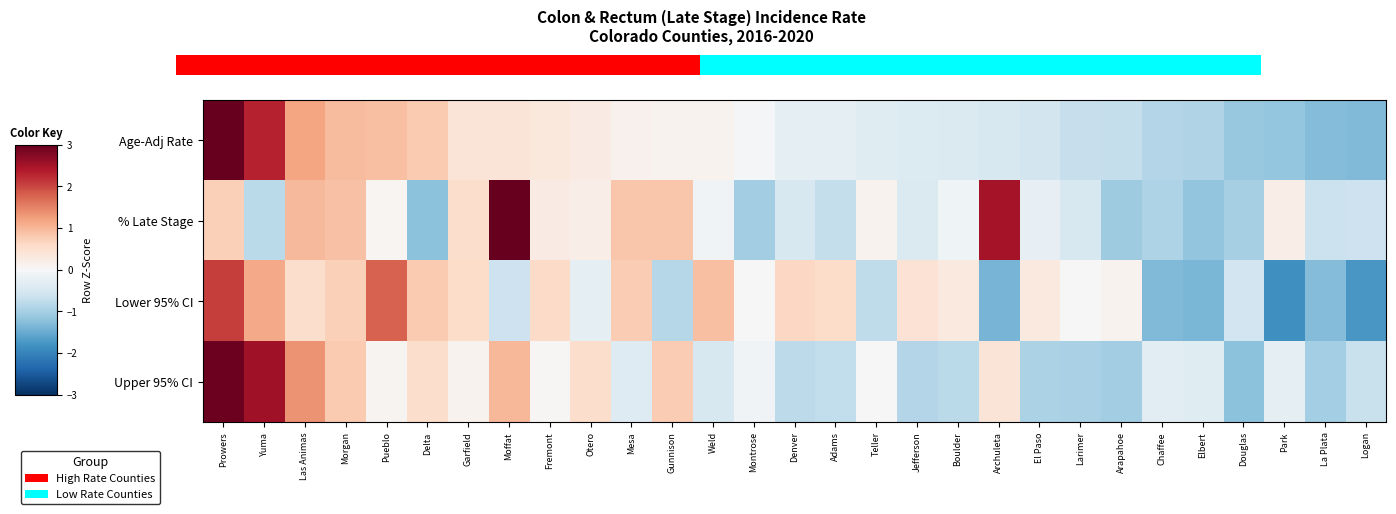

Between Prowers and Douglas, which series saw the biggest shift?

Age-Adj Rate